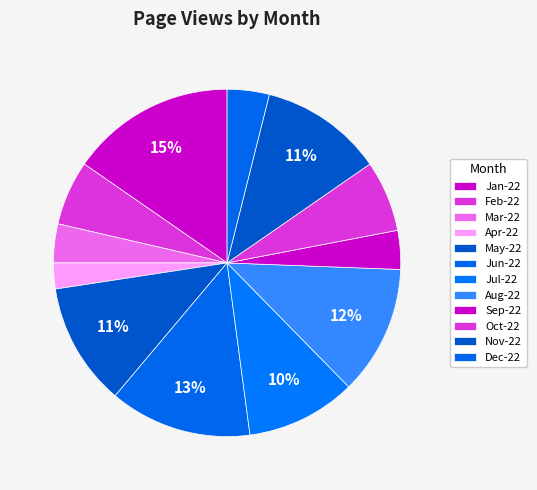

Count the number of slices in the pie.

12